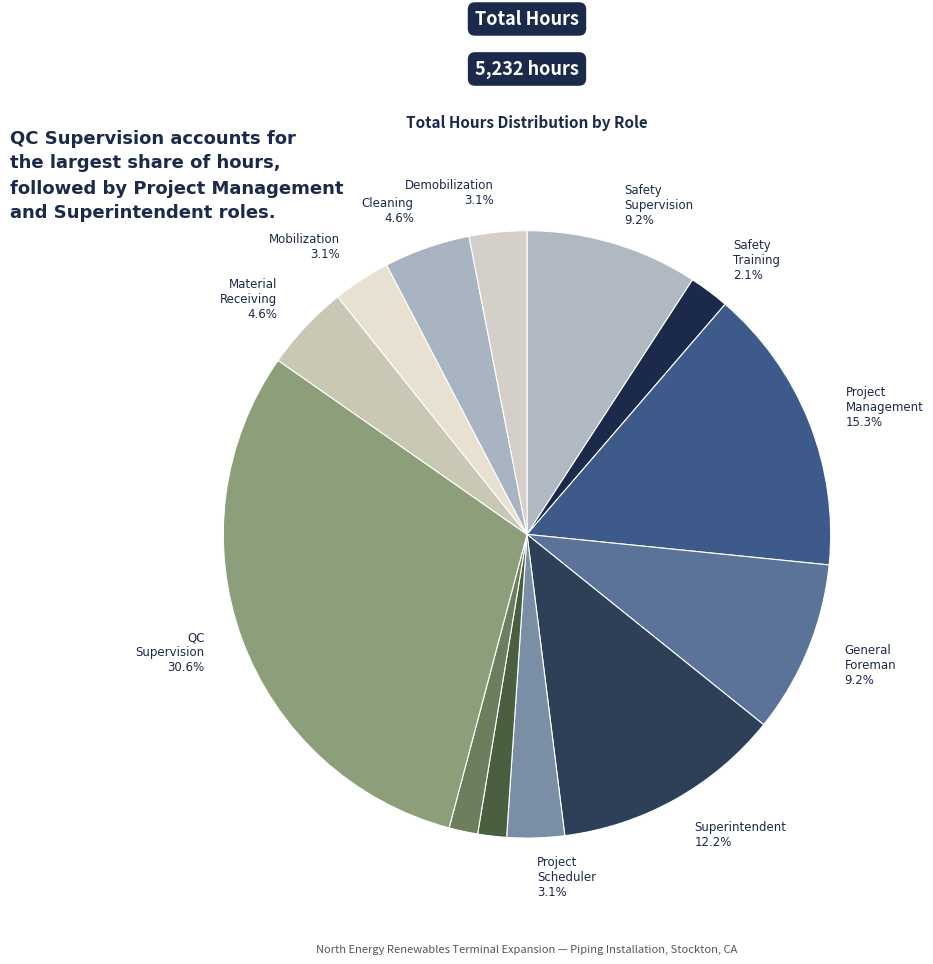

Which slice is the largest?

QC Supervision